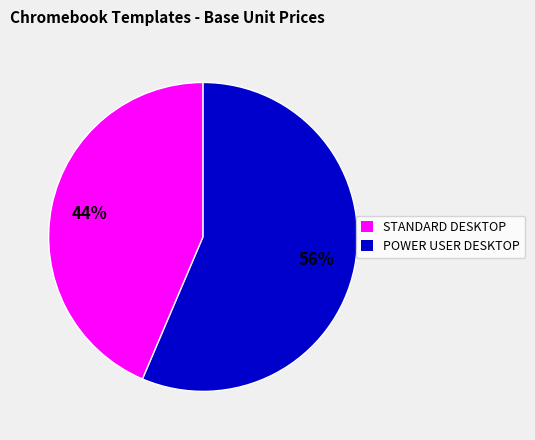

Which category has the smallest portion of the pie?

STANDARD DESKTOP